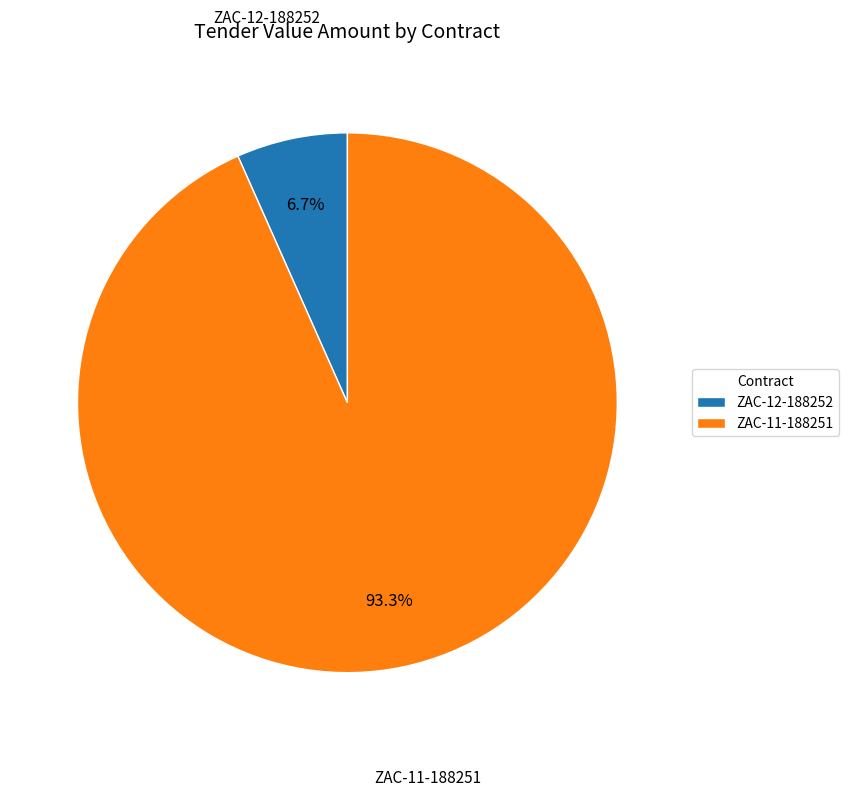

Which has a higher value, ZAC-12-188252 or ZAC-11-188251?

ZAC-11-188251